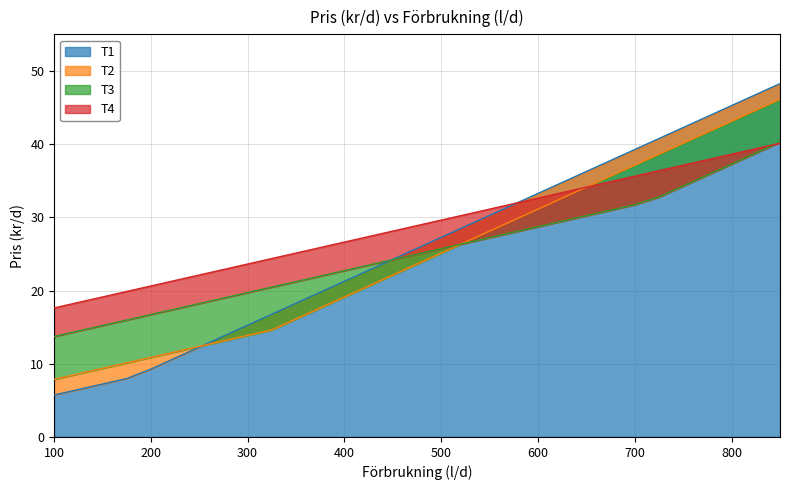

What is the smallest value displayed?

5.7